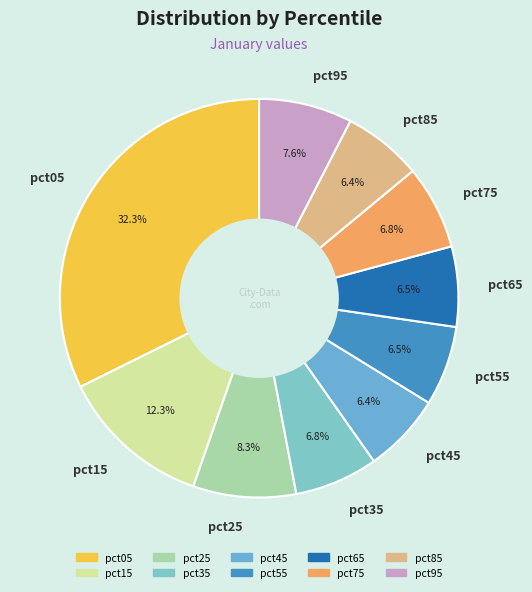

True or false: pct15 accounts for 12% of the total.

True